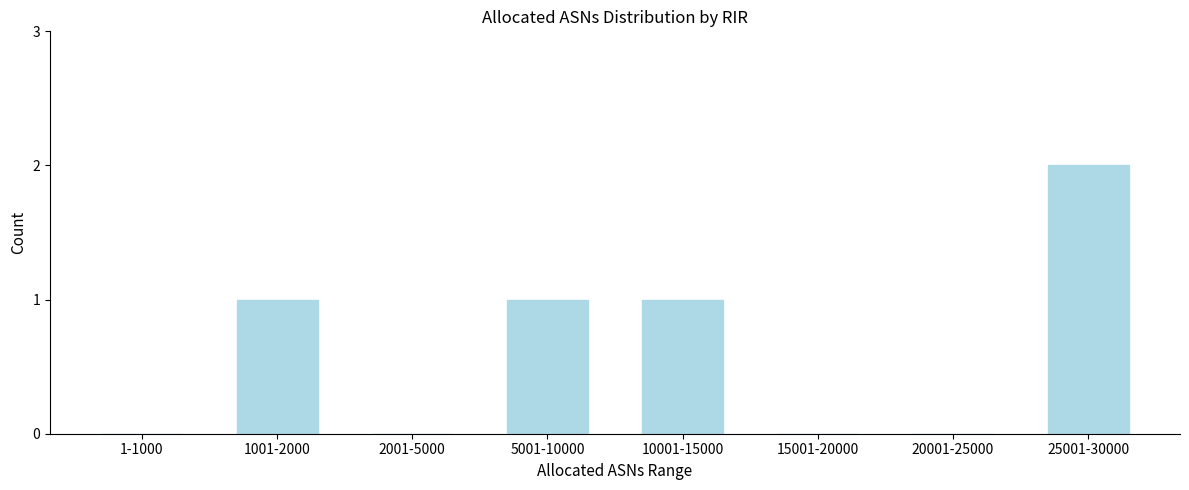

Reading right to left, transcribe all the data shown in this chart.

25001-30000=2	20001-25000=0	15001-20000=0	10001-15000=1	5001-10000=1	2001-5000=0	1001-2000=1	1-1000=0